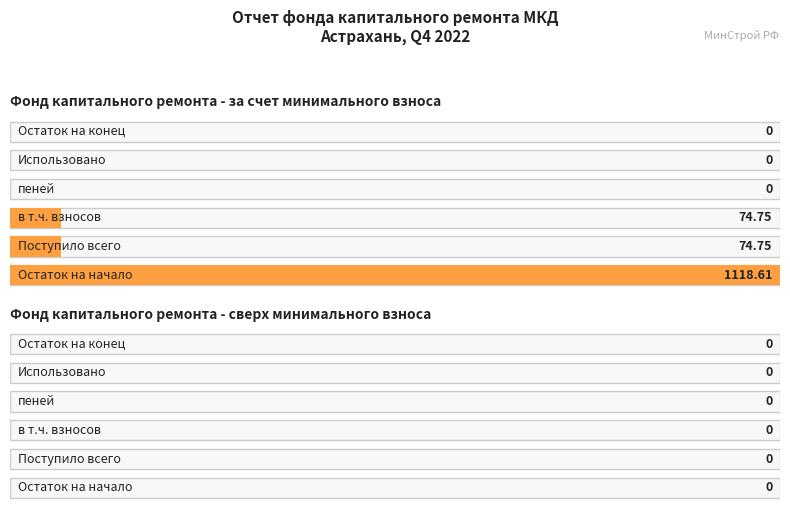

How many bars are there in total?

12